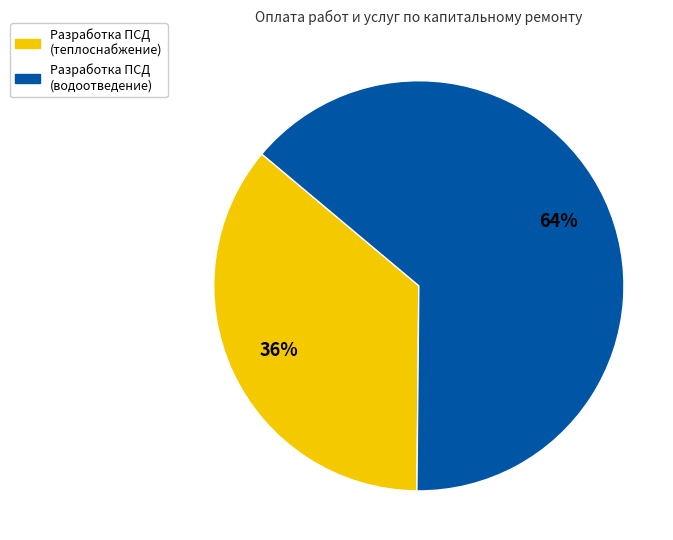

Does any single category account for the majority?

Yes